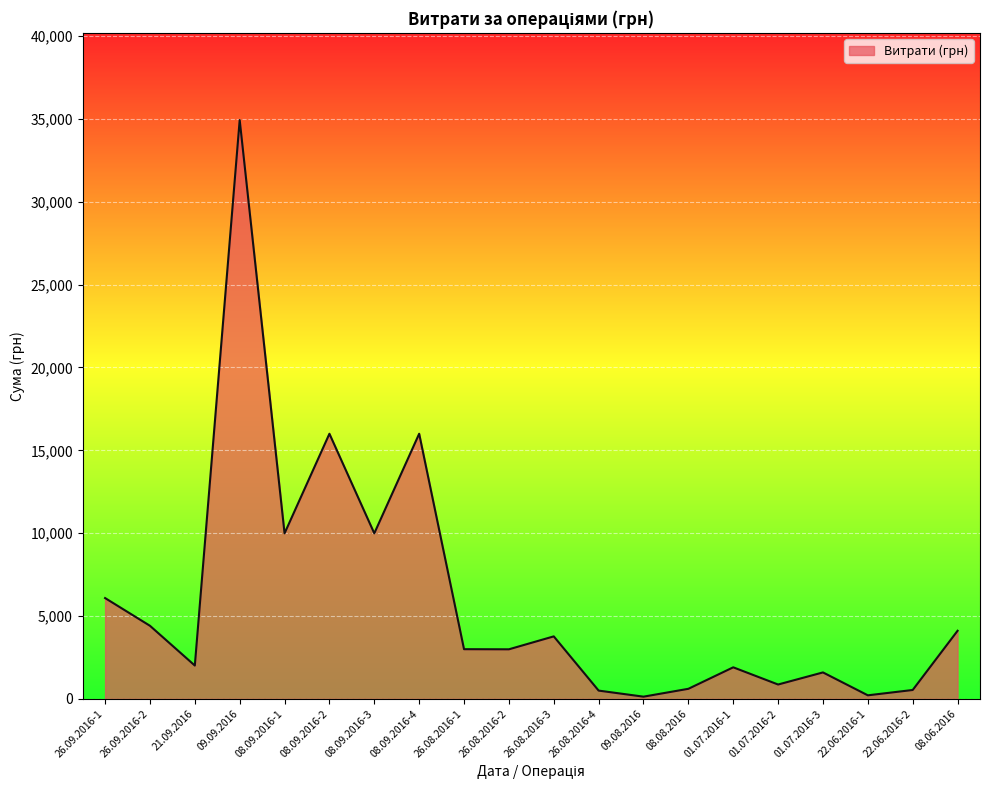

What position from the left is 22.06.2016-1?

18